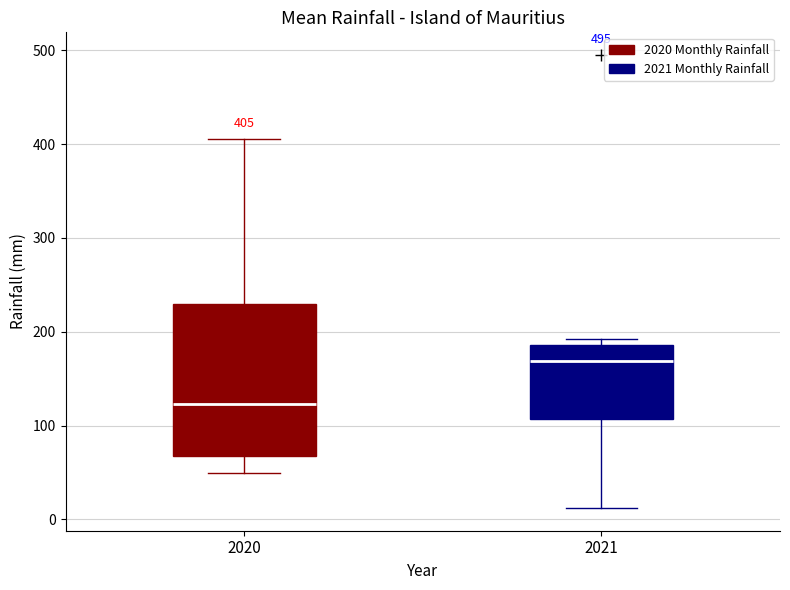

Which box's median line is the highest?

2021